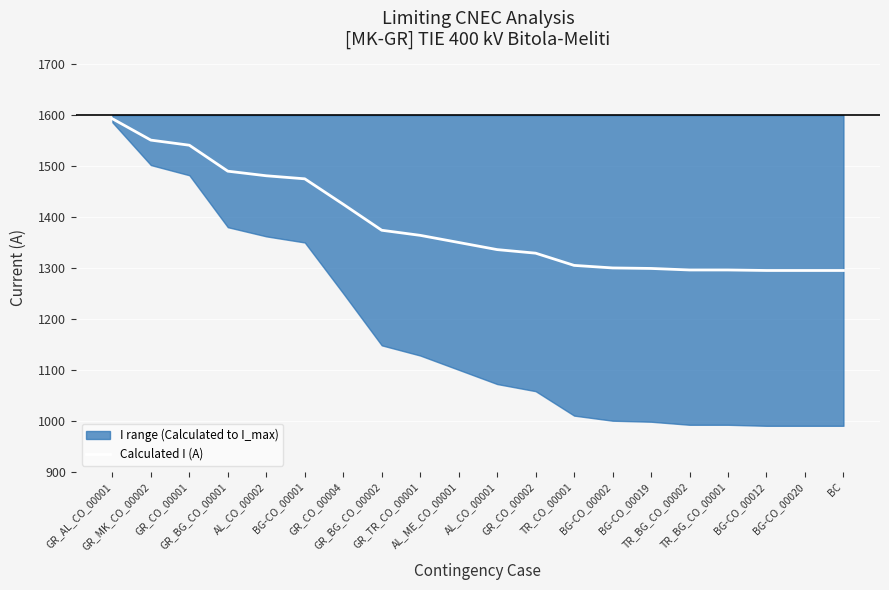

Which label corresponds to the largest value in the chart?

GR_AL_CO_00001